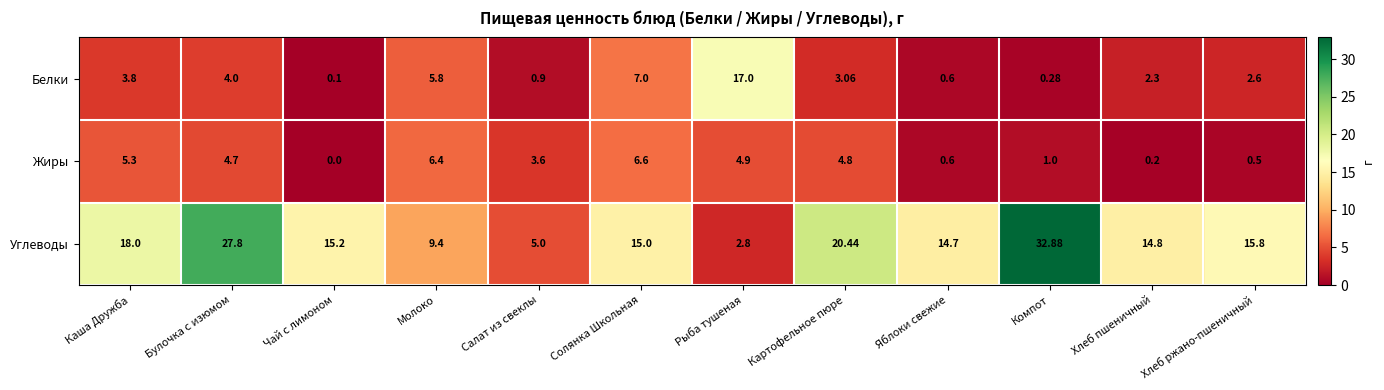

Which series changed the most between Булочка с изюмом and Рыба тушеная?

Углеводы